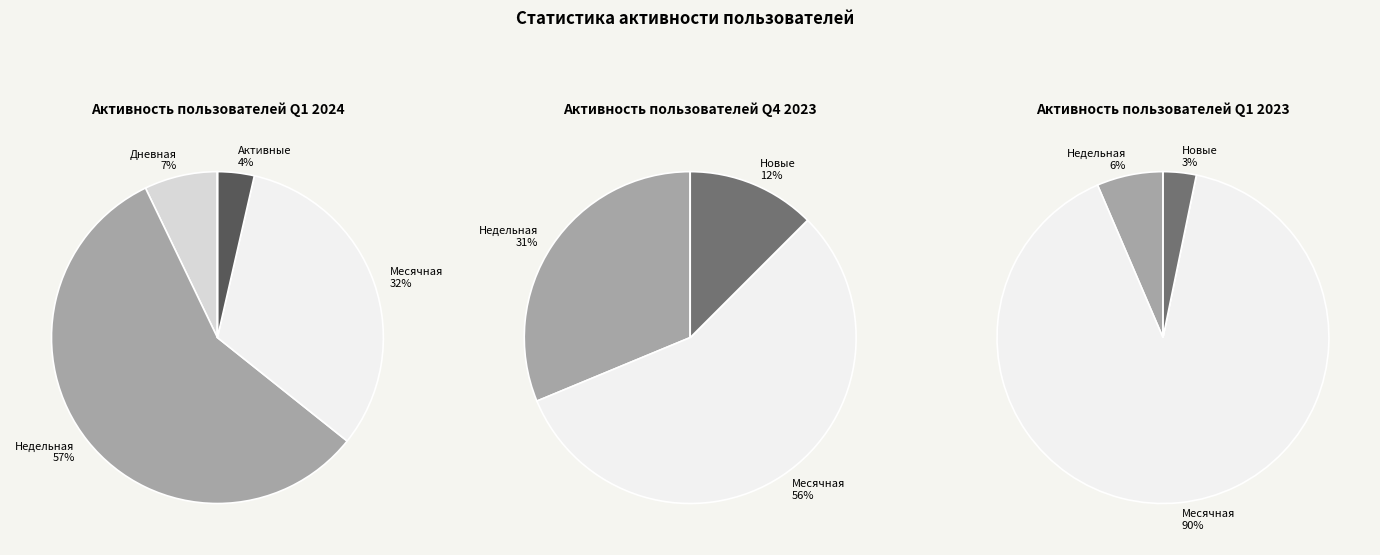

True or false: 2024-04 accounts for 11% of the total.

False